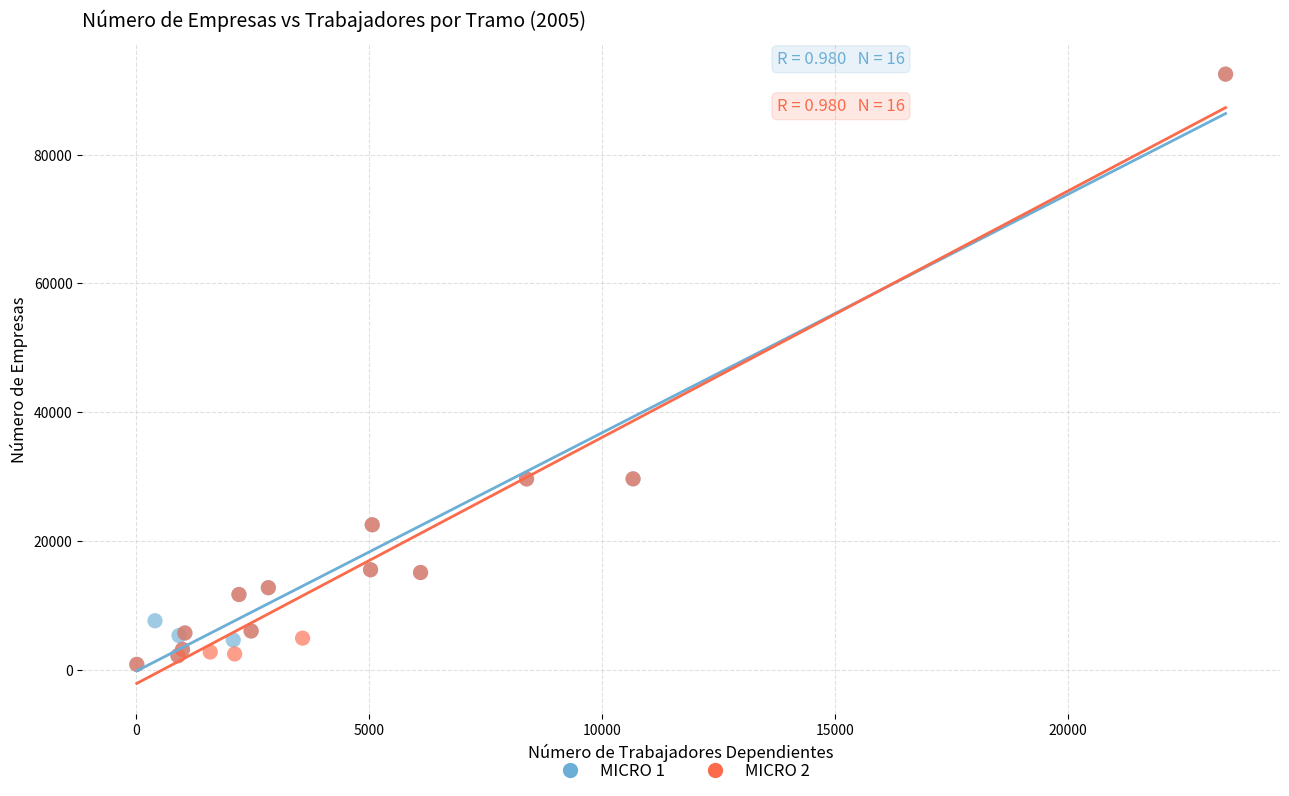

What are all the series names shown in the legend?

MICRO 1, MICRO 2